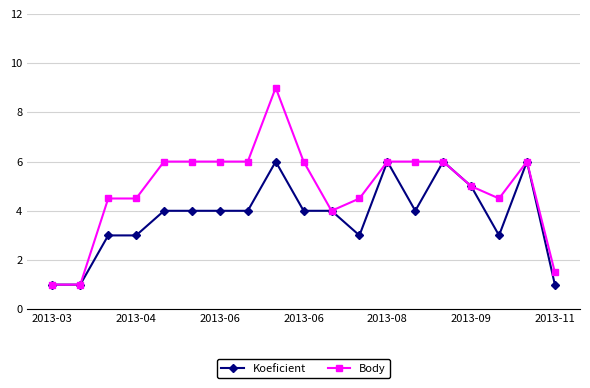

Which series has the widest spread of values?

Body